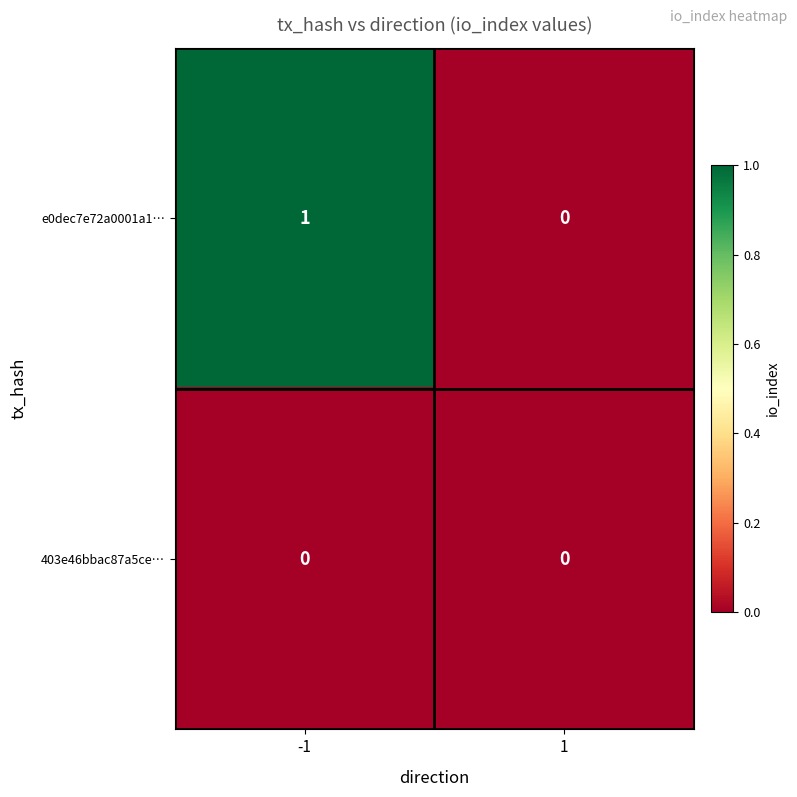

Rank the series by their average value, from highest to lowest.

e0dec7e72a0001a1…, 403e46bbac87a5ce…